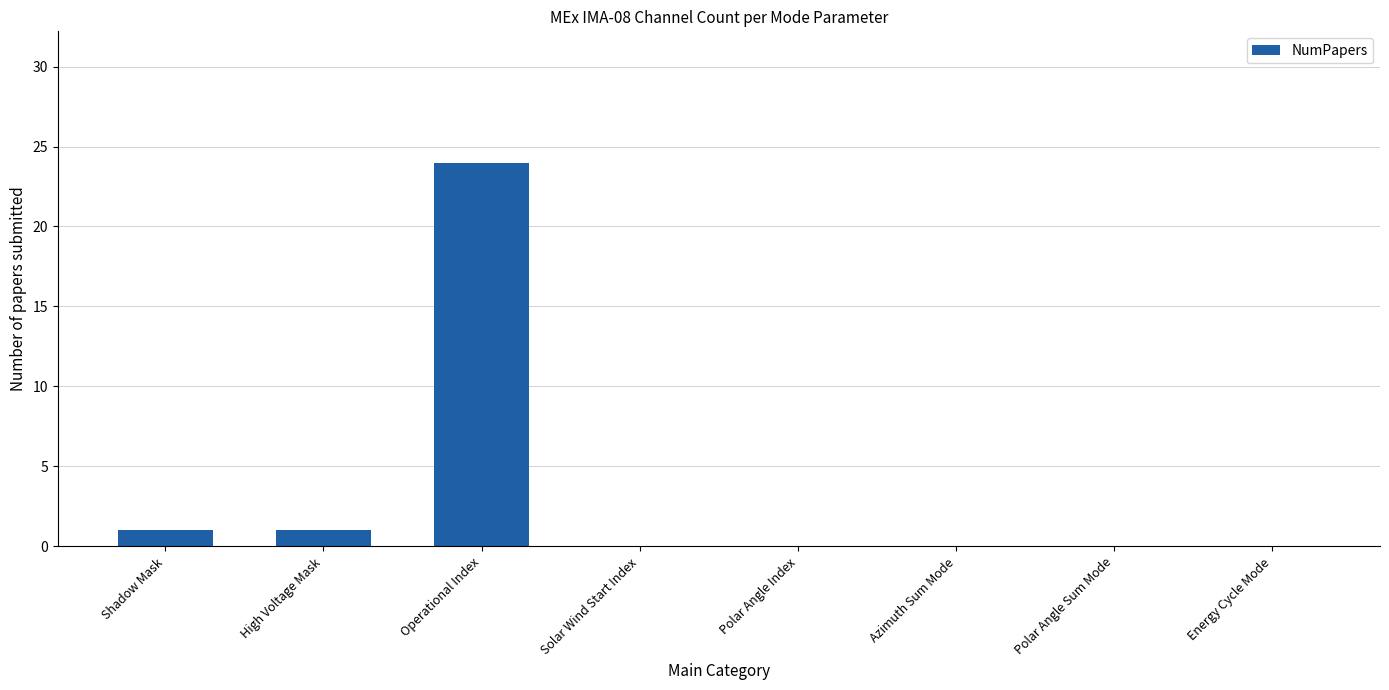

What is the difference between the values at Polar Angle Sum Mode and Operational Index?

24